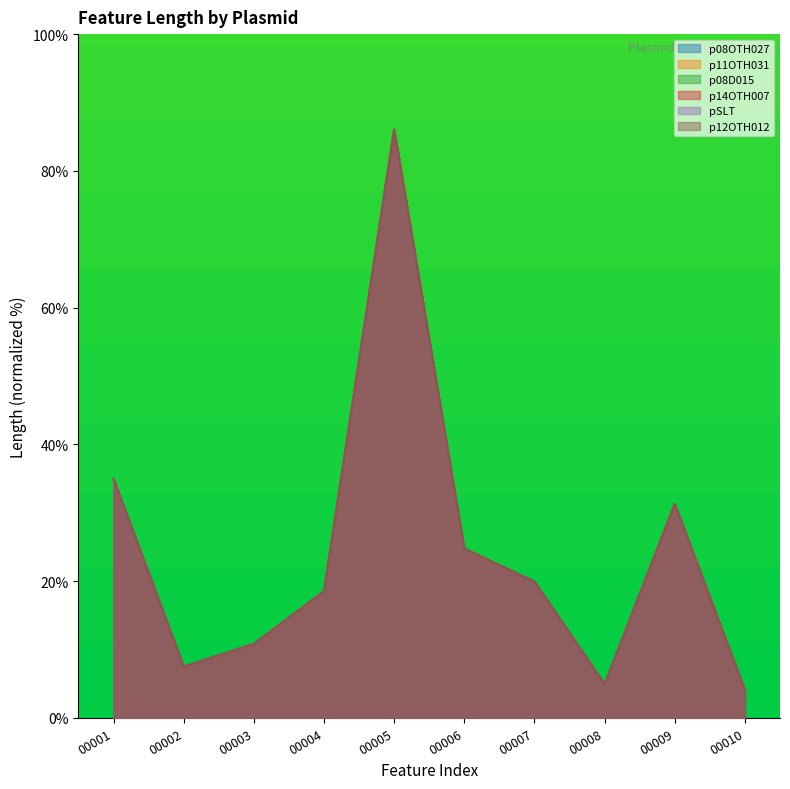

Reading right to left, list all the values displayed in this chart.

p08OTH027: 4.1	31.3	4.9	19.9	24.8	86.0	18.5	10.8	7.5	34.9
p11OTH031: 4.1	31.3	4.9	19.9	24.8	86.0	18.5	10.8	7.5	34.9
p08D015: 4.1	31.3	4.9	19.9	24.8	86.0	18.5	10.8	7.5	34.9
p14OTH007: 4.1	31.3	4.9	19.9	24.8	86.0	18.5	10.8	7.5	34.9
pSLT: 4.1	31.3	4.9	19.9	24.8	86.0	18.5	10.8	7.5	34.9
p12OTH012: 4.1	31.3	4.9	19.9	24.8	86.0	18.5	10.8	7.5	34.9